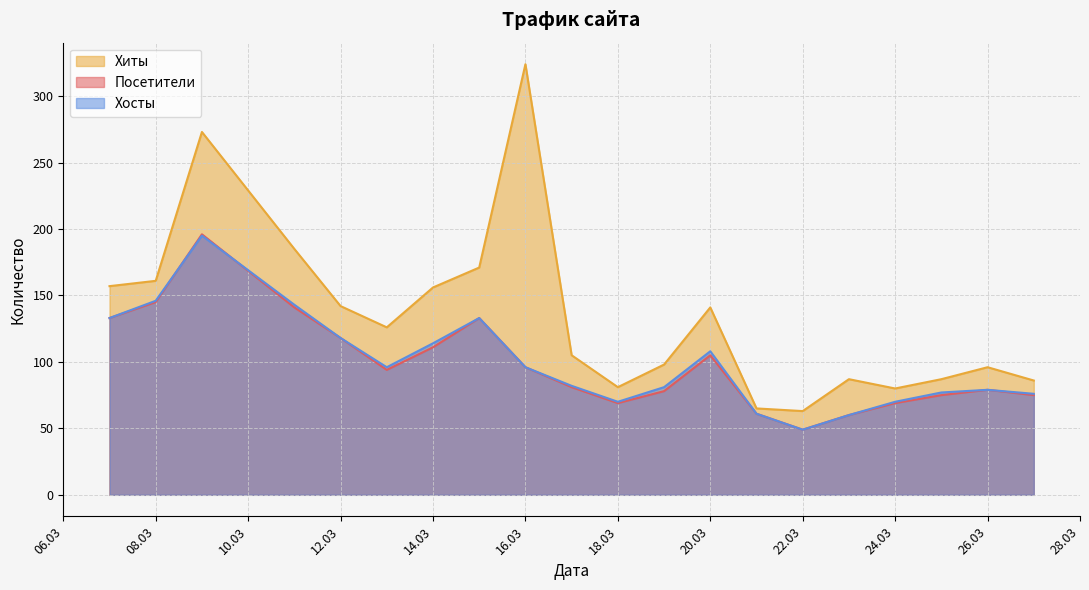

How many values in the Хиты series are below 126?

10